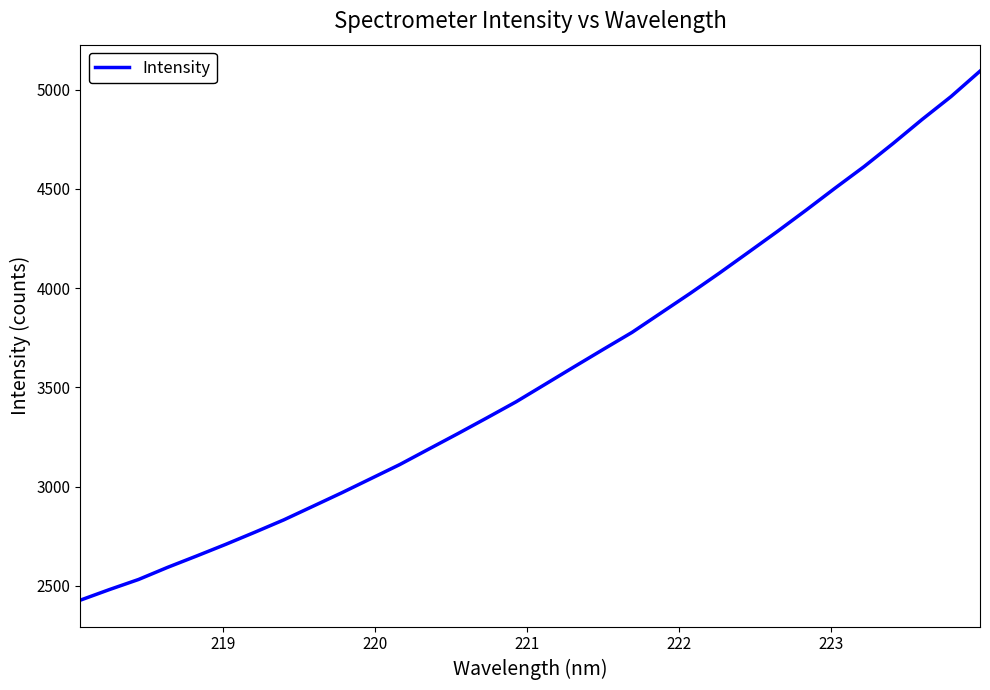

What is the difference between the maximum and minimum values?

2665.4